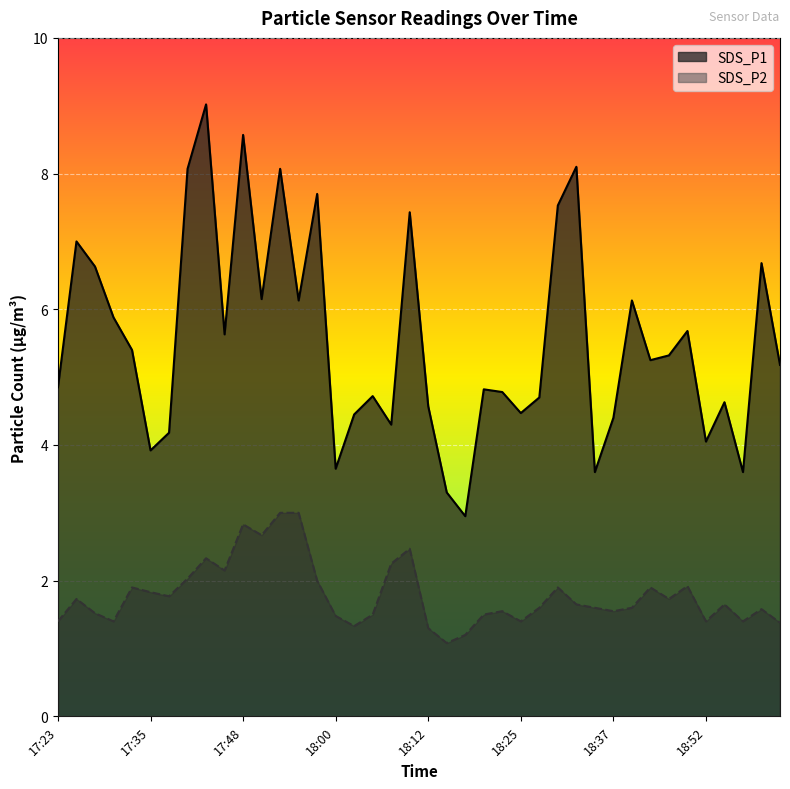

Which has a higher value, 18:37 or 17:58?

17:58